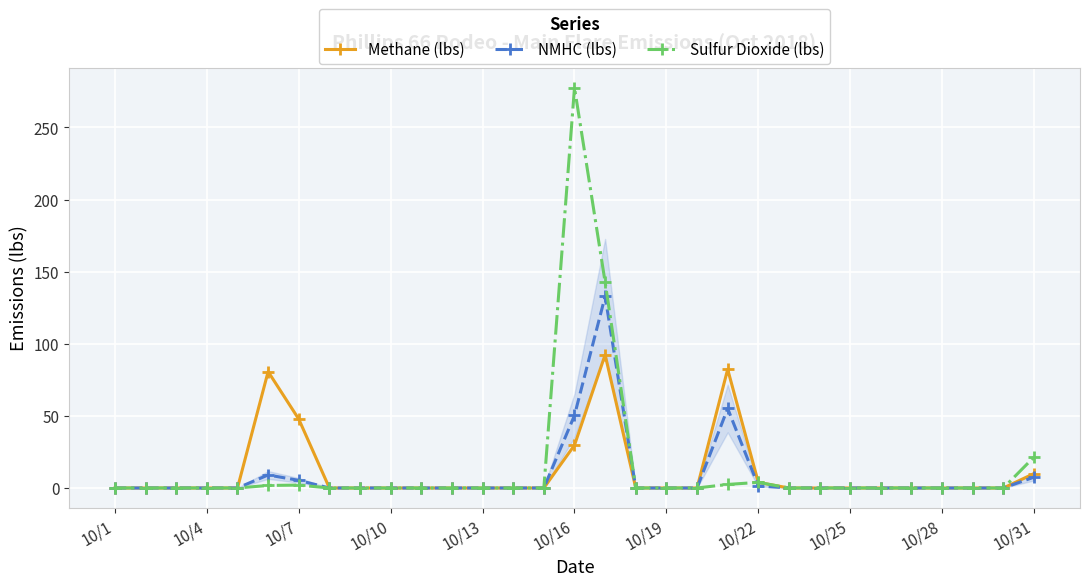

Which series has the widest spread of values?

Sulfur Dioxide (lbs)